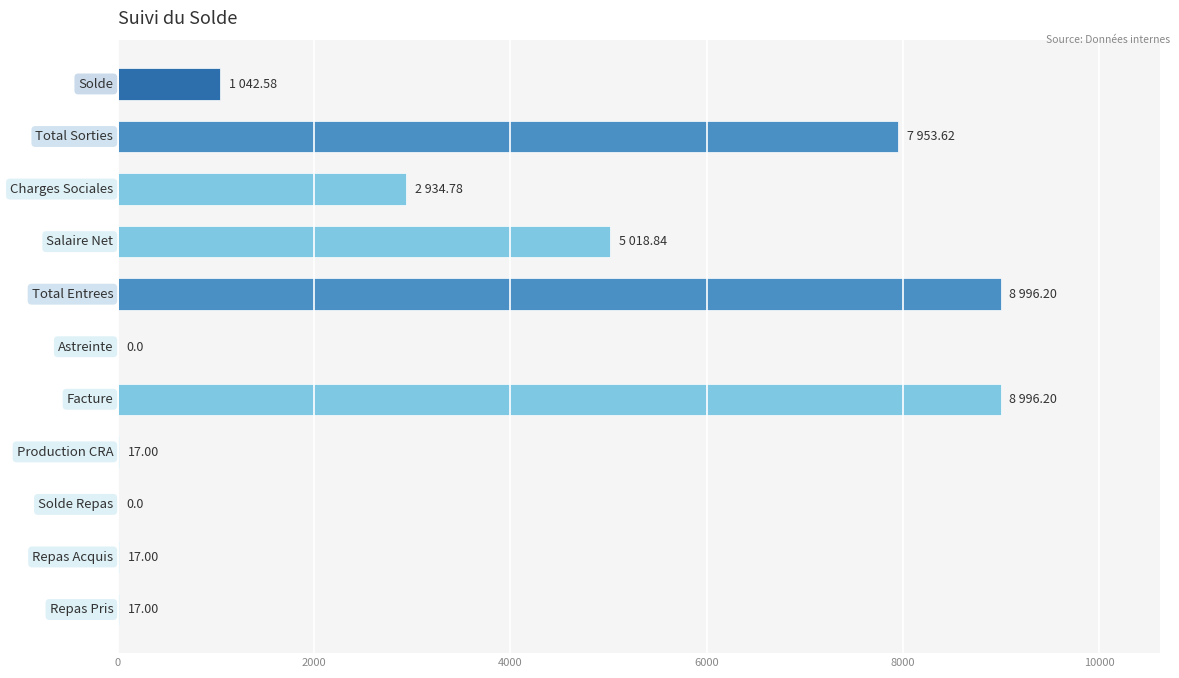

What is the sum of all values?

34993.2